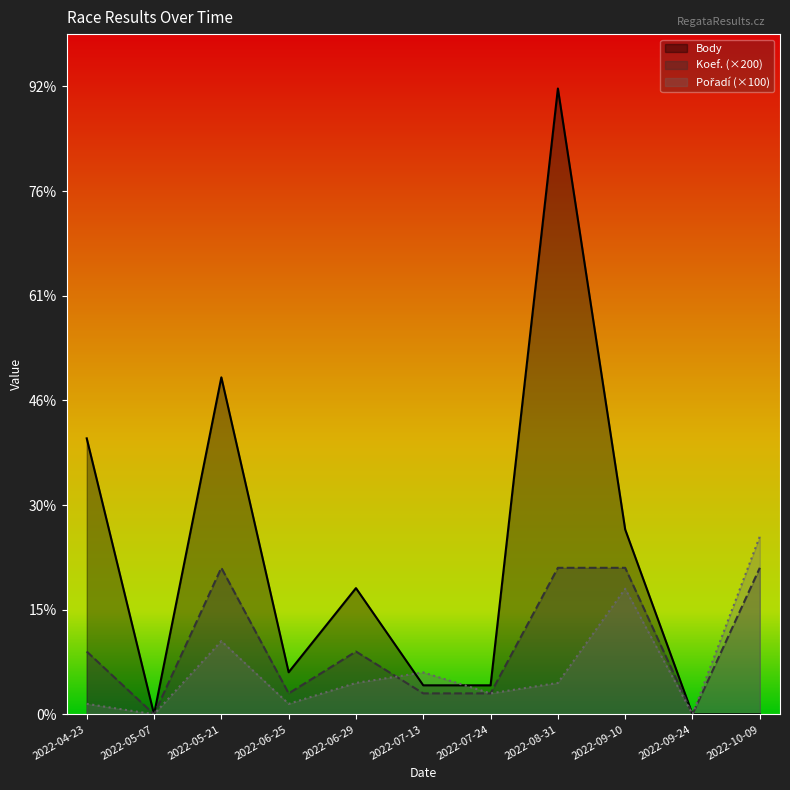

Between 2022-10-09 and 2022-06-25, which is larger?

2022-06-25